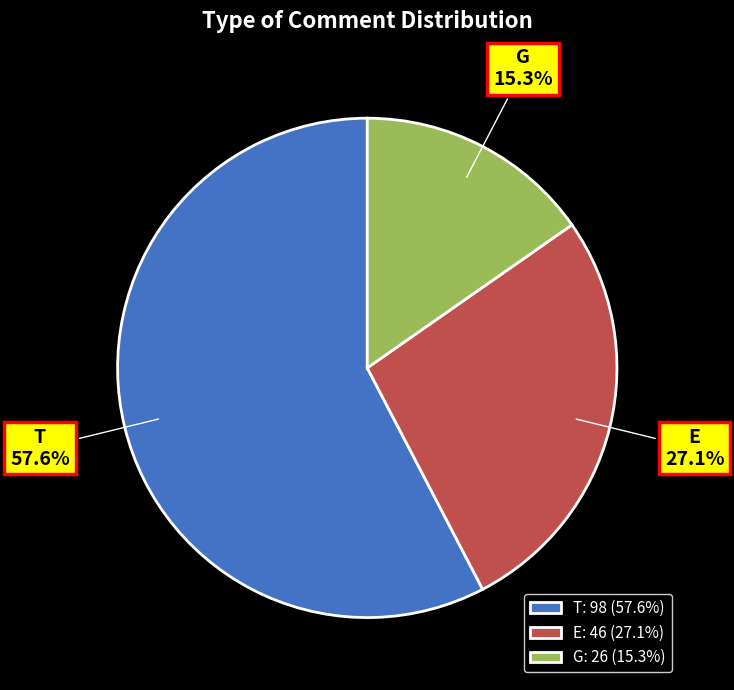

True or false: T accounts for 58% of the total.

True